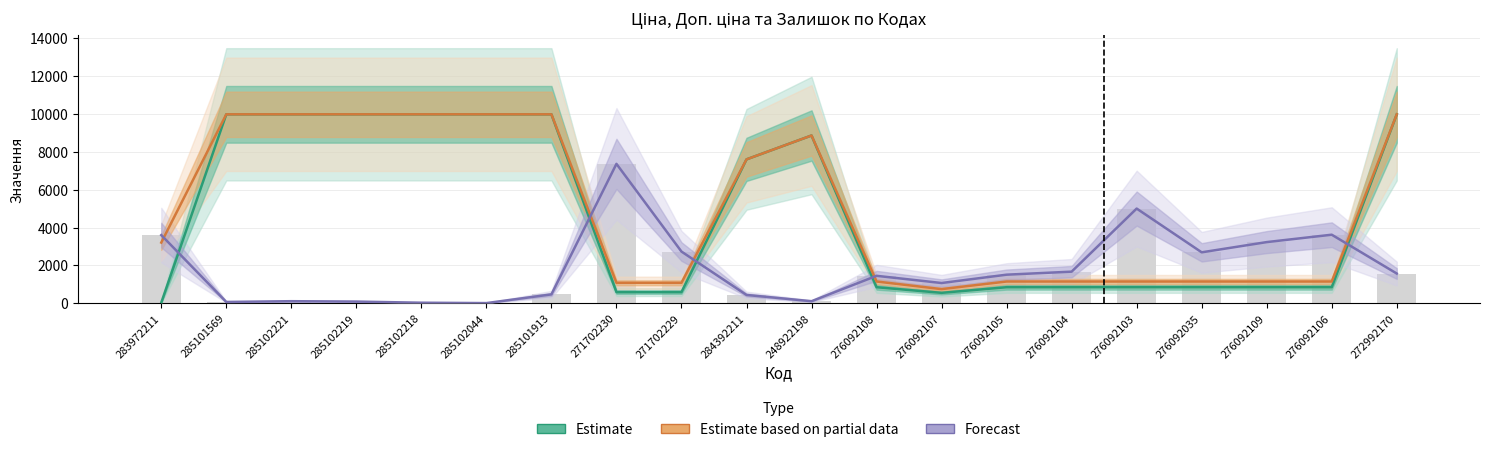

The value of Залишок ×10 (Forecast) at 284392211 is 289.6. True or false?

False